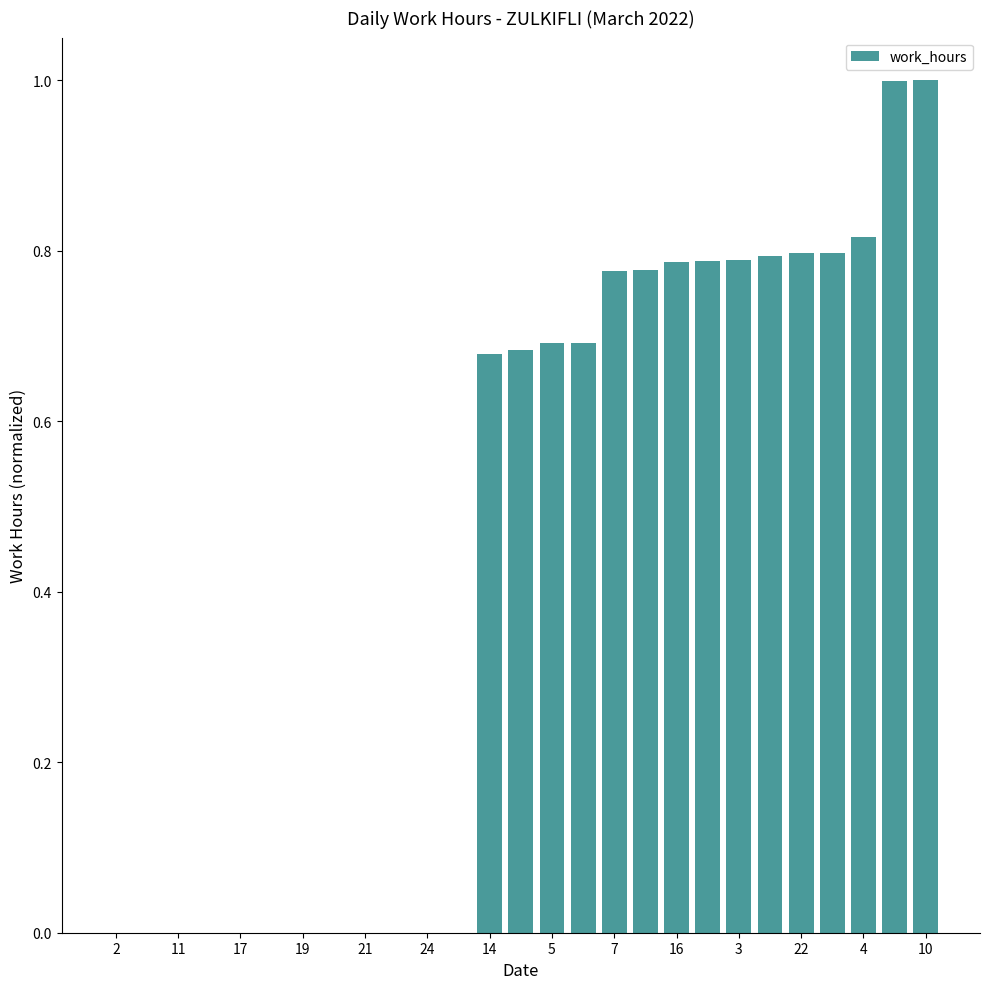

What is the sum of all values?

11.9